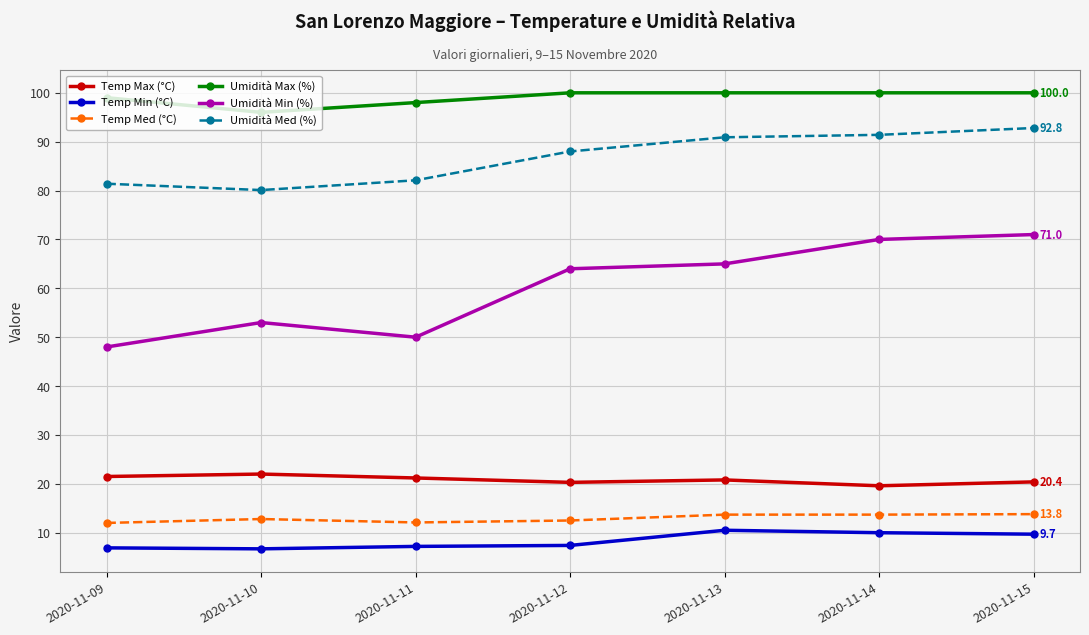

What is the difference between the maximum and minimum values in the Umidità Max (%) series?

4.0